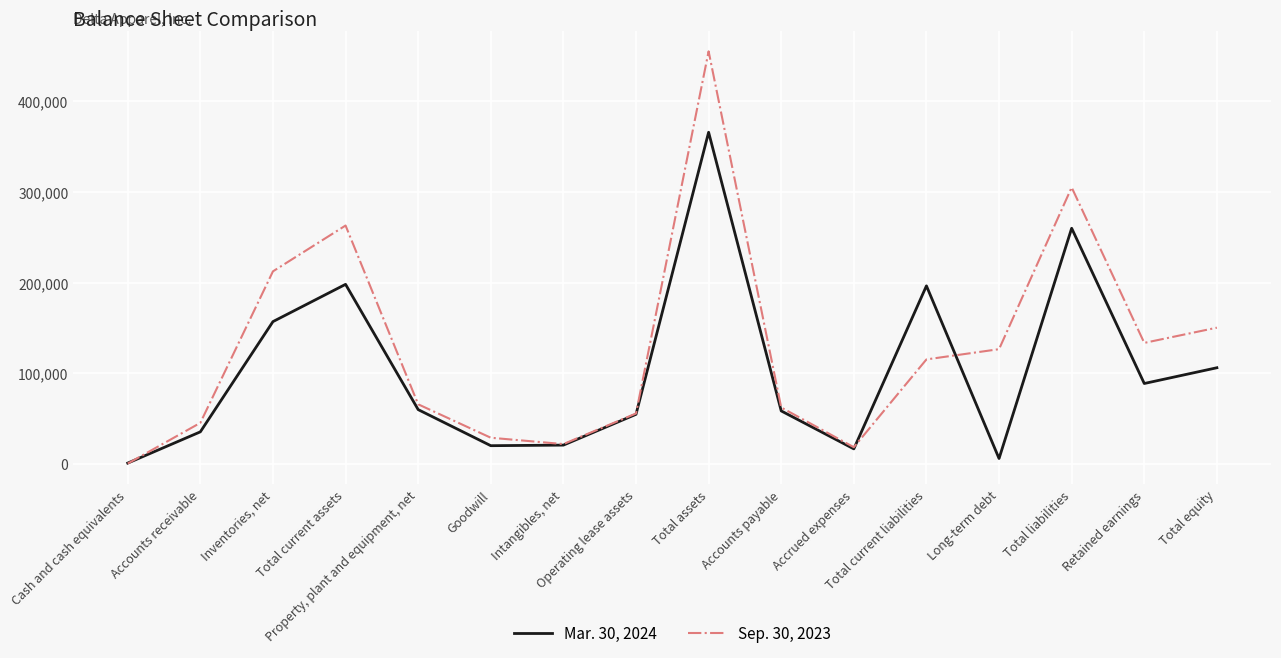

List the series in order of their overall mean, highest first.

Sep. 30, 2023, Mar. 30, 2024